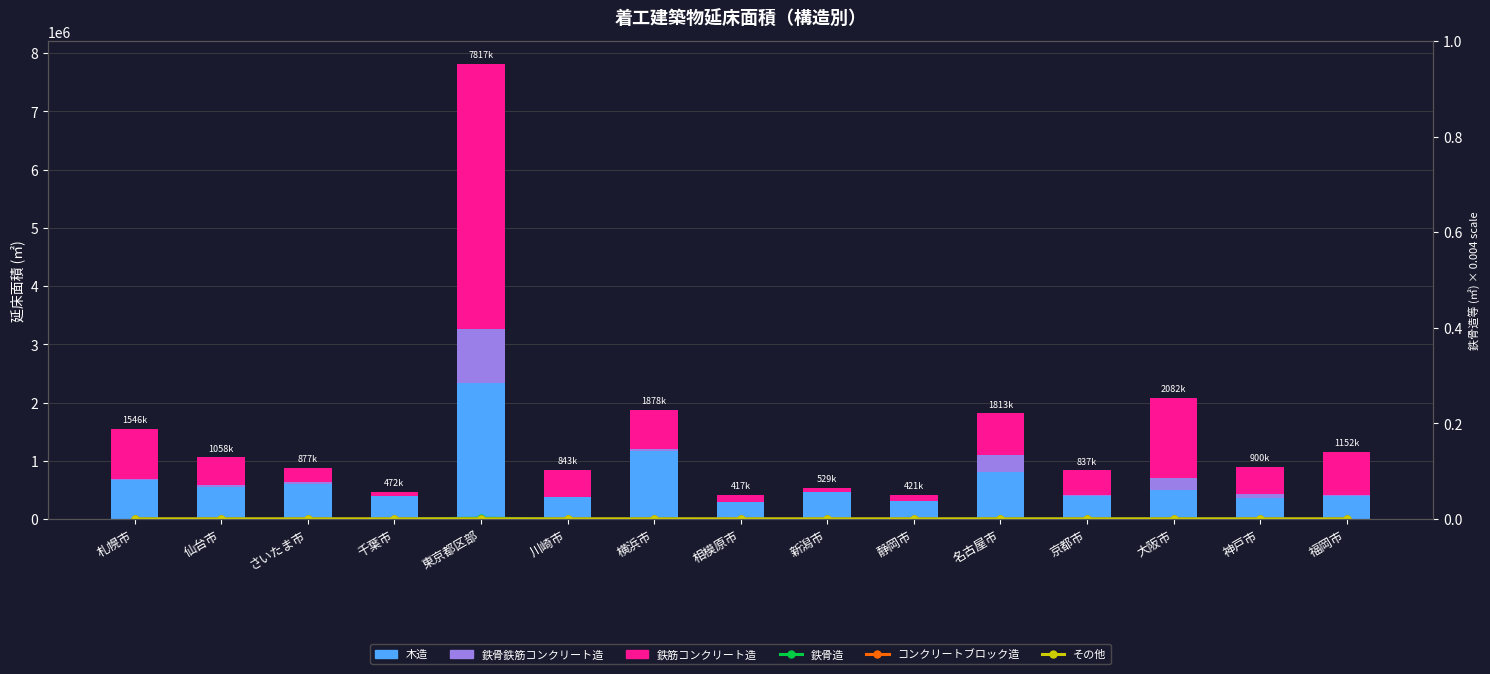

Which category has the highest value in the その他 series?

名古屋市